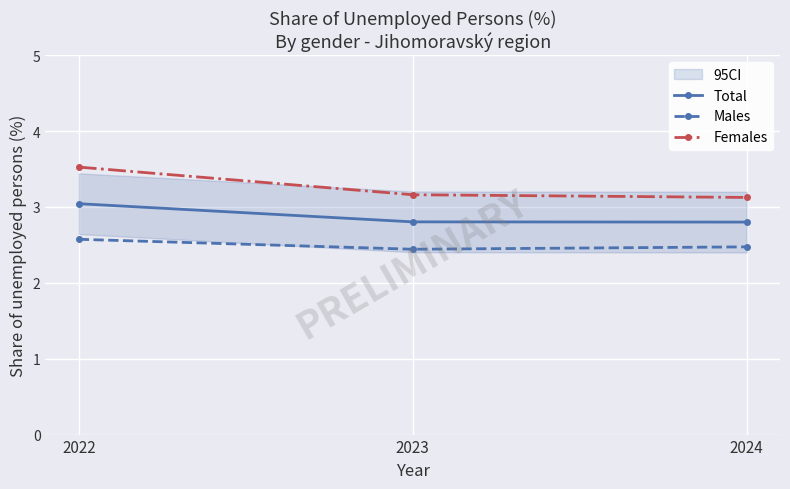

Which series has the largest total across all categories?

Females